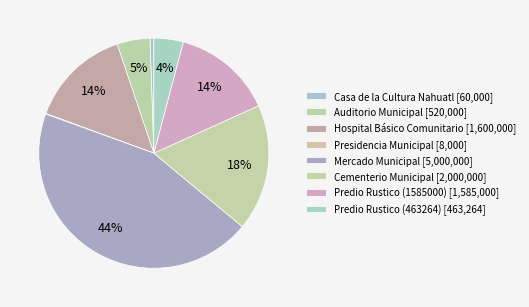

Do Hospital Básico Comunitario and Cementerio Municipal together represent more than half of the pie?

No